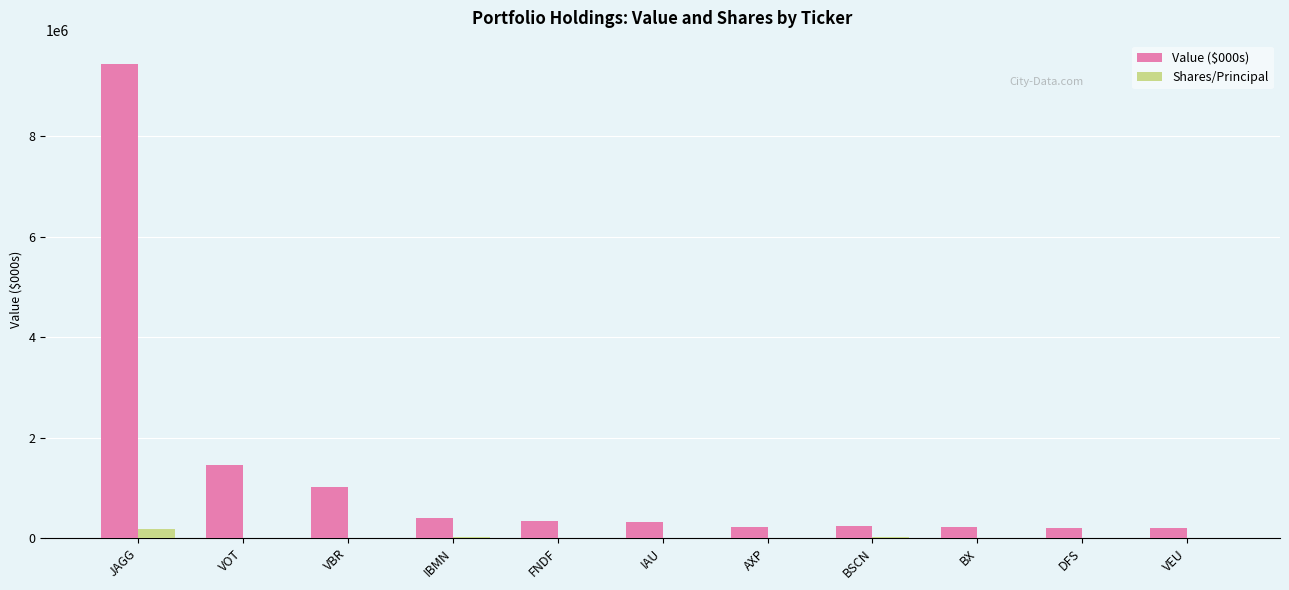

How many categories are shown in the chart?

11